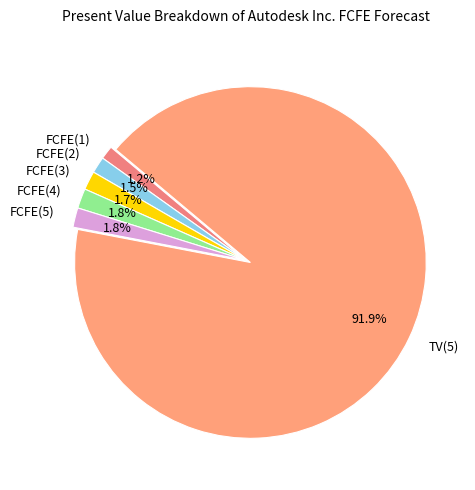

To the nearest percent, what is the difference between the largest and smallest slice percentages?

91%